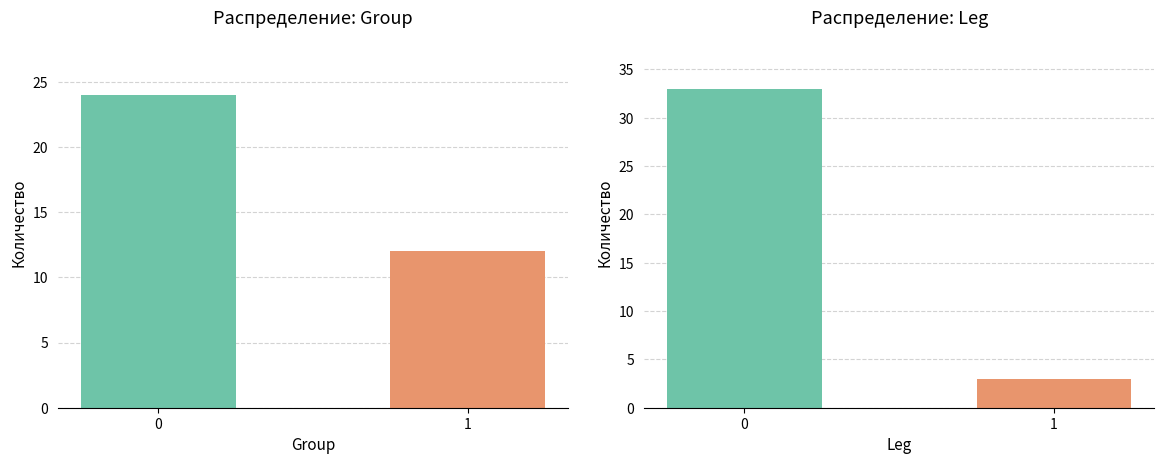

True or false: Leg distribution has a value of 33 at 0.

True